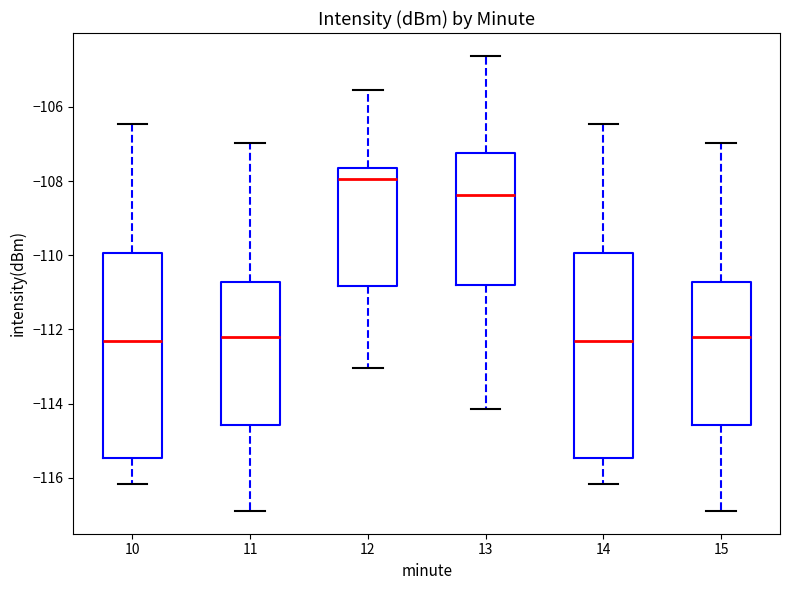

Reading left to right, read every box against the y-axis: the position of its median line, the range the box covers, and the ends of its whiskers. The values are not printed on the chart, so give them approximately, as read against the axis.

10: median -112.4, box -115.4 to -110.0, whiskers -116.2 to -106.4
11: median -112.2, box -114.6 to -110.8, whiskers -116.8 to -107.0
12: median -108.0, box -110.8 to -107.6, whiskers -113.0 to -105.6
13: median -108.4, box -110.8 to -107.2, whiskers -114.2 to -104.6
14: median -112.4, box -115.4 to -110.0, whiskers -116.2 to -106.4
15: median -112.2, box -114.6 to -110.8, whiskers -116.8 to -107.0